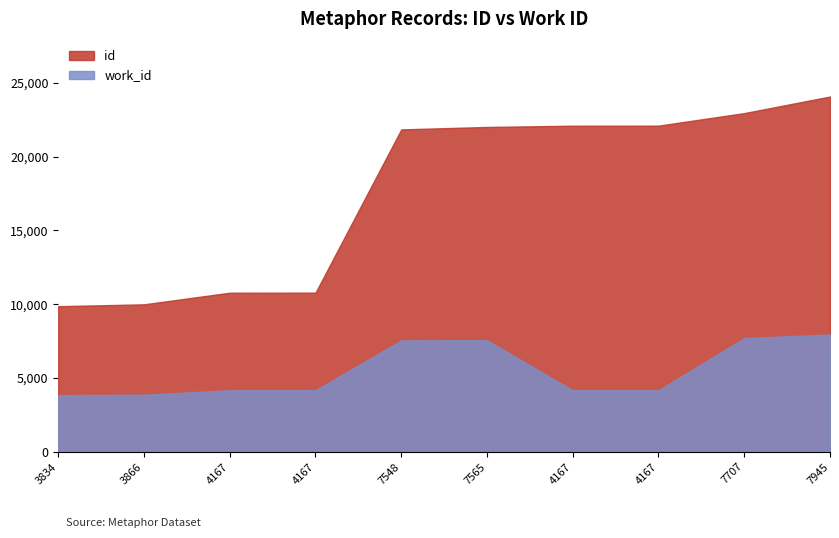

Which has a higher value, 4167 or 4167?

4167